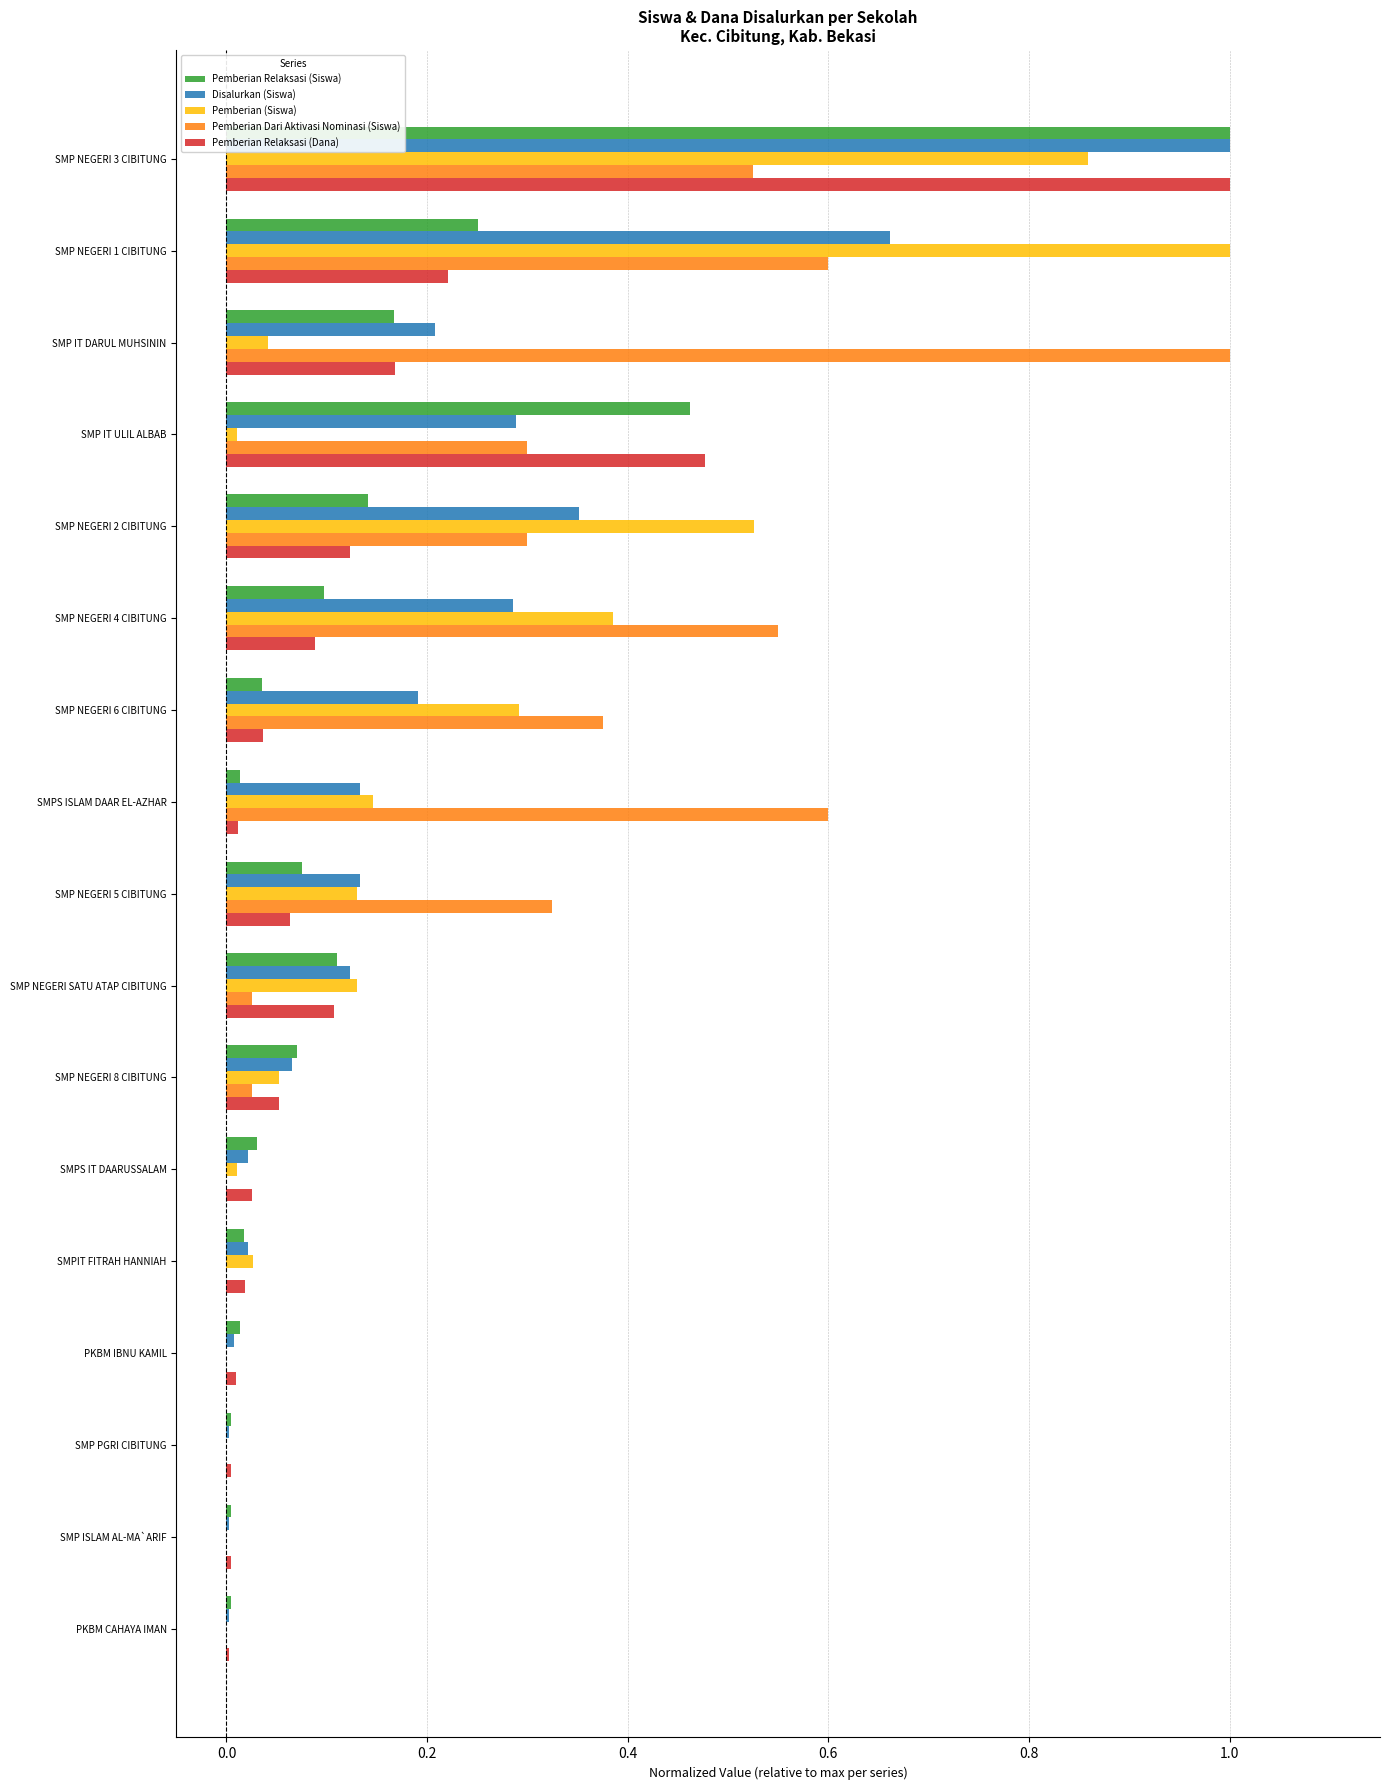

Is it true that Disalurkan (Siswa) equals 0.0 at SMP ISLAM AL-MA`ARIF?

True